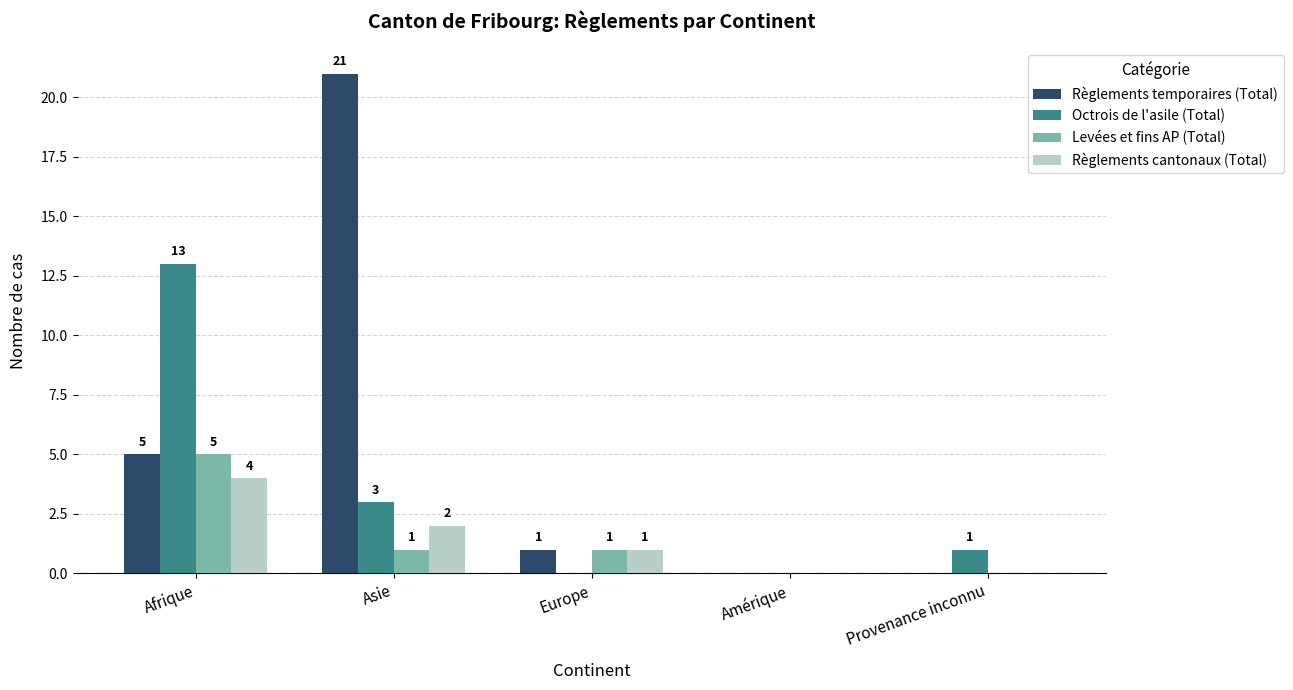

How many Levées et fins AP (Total) values are between 0 and 1?

4